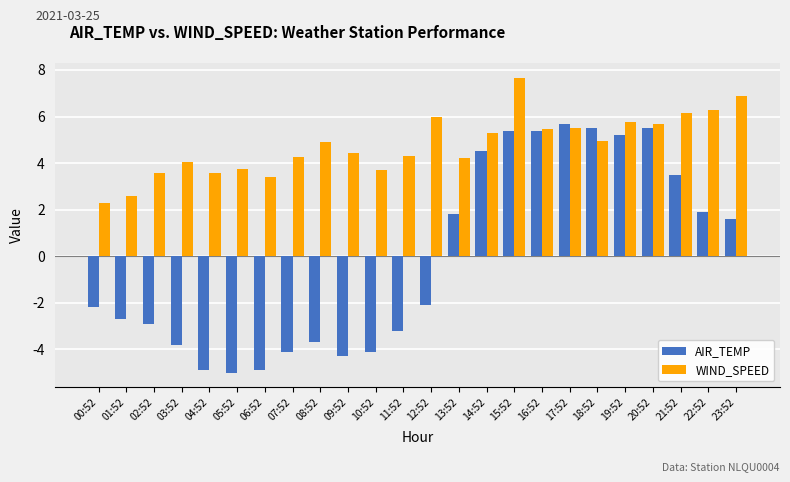

How many data points in AIR_TEMP are above -2?

11